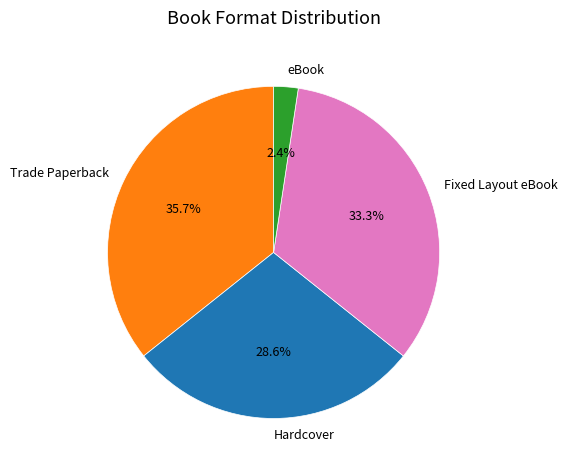

To the nearest percent, what is the average slice percentage?

25%